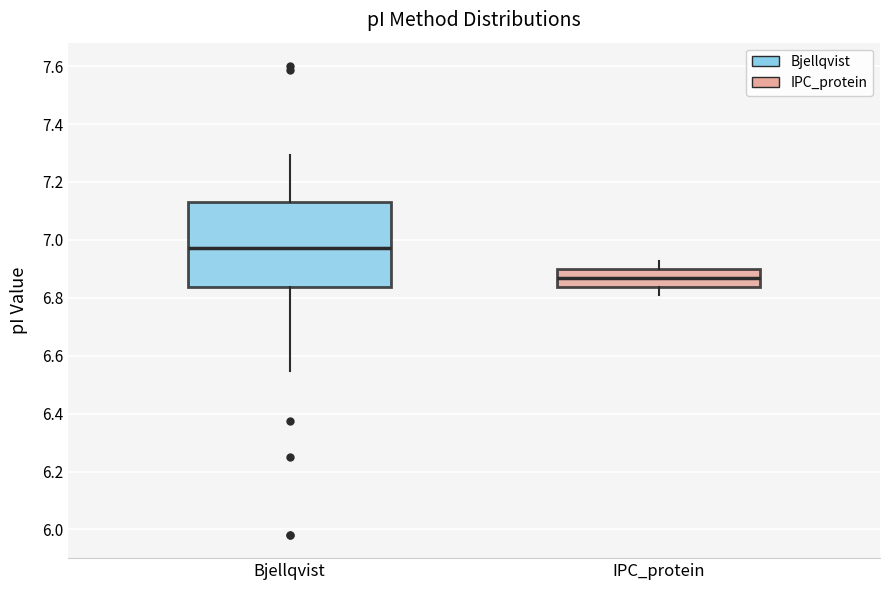

Which box is the tallest, from its lower edge to its upper edge?

Bjellqvist